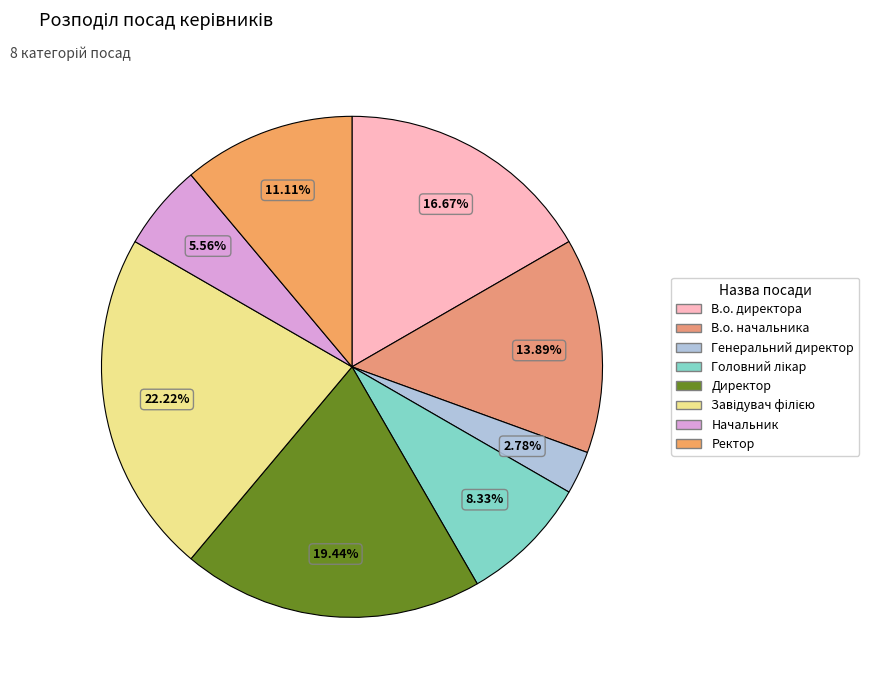

How many segments does this pie chart have?

8